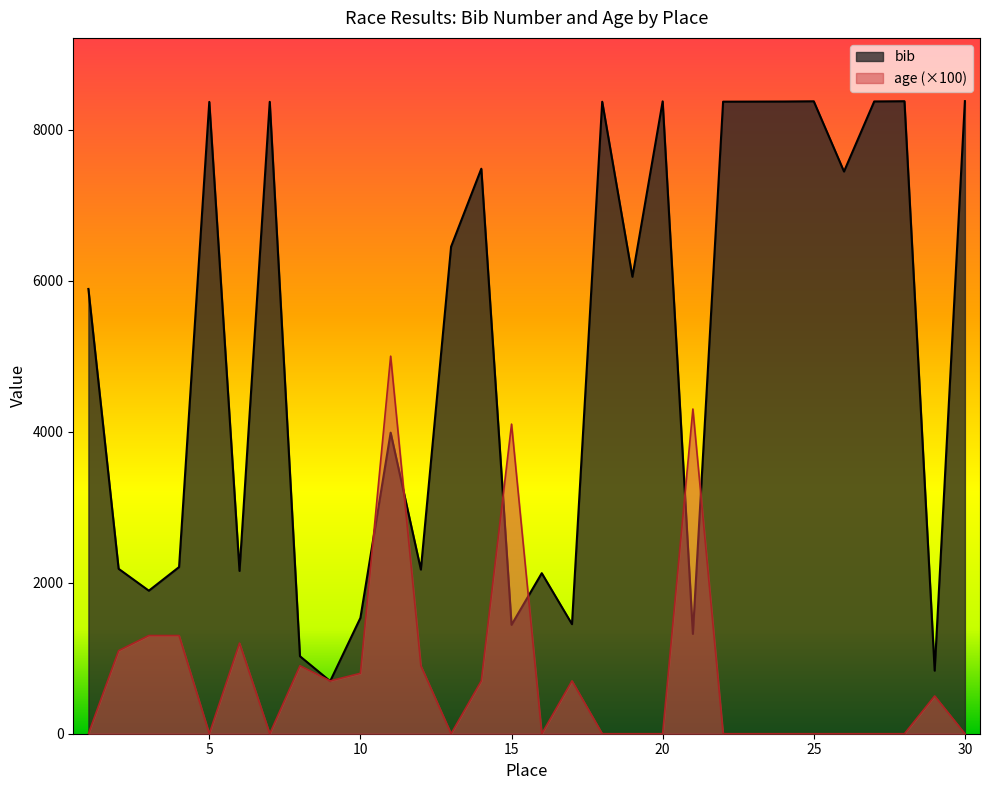

Reading right to left, transcribe all the data shown in this chart.

bib: 8377	835	8376	8373	7445	8375	8372	8371	8370	1322	8374	6051	8369	1451	2126	1442	7482	6449	2174	3987	1534	696	1026	8368	2156	8367	2207	1894	2184	5890
age: 0	500	0	0	0	0	0	0	0	4300	0	0	0	700	0	4100	700	0	900	5000	800	700	900	0	1200	0	1300	1300	1100	0